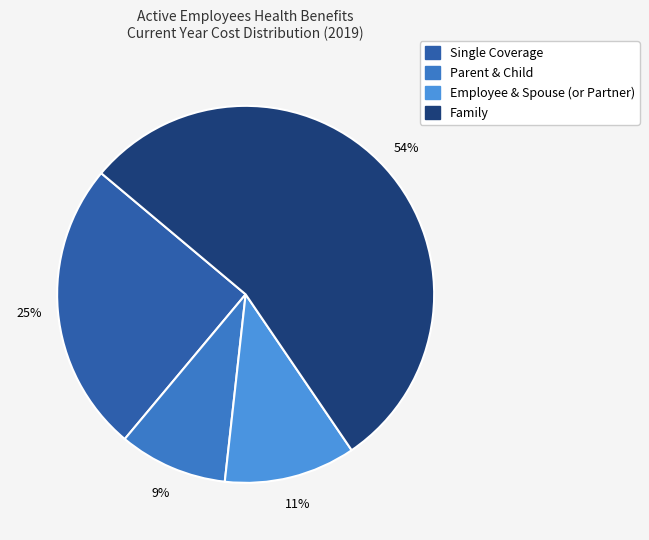

How many segments does this pie chart have?

4